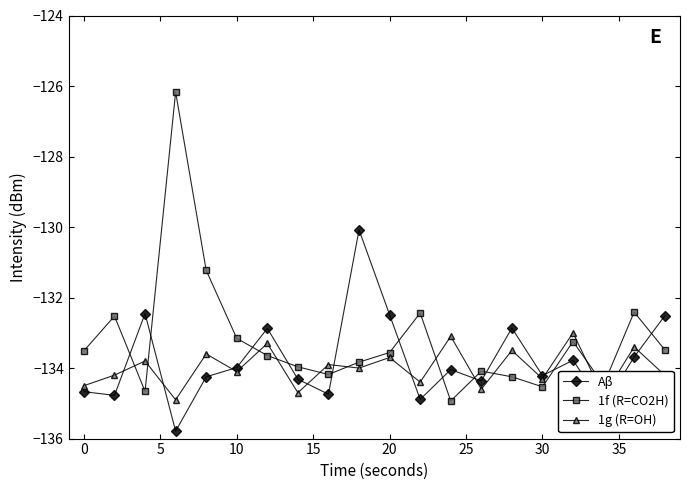

List the series in order of their peak value, highest first.

1f (R=CO2H), Aβ, 1g (R=OH)